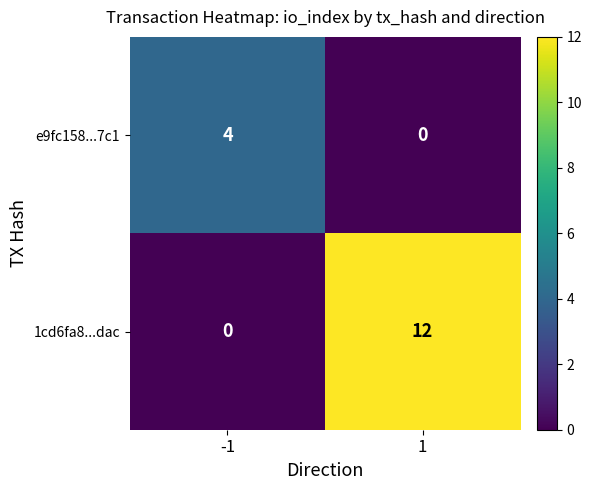

What value does the 1cd6fa8...dac series have at 1?

12